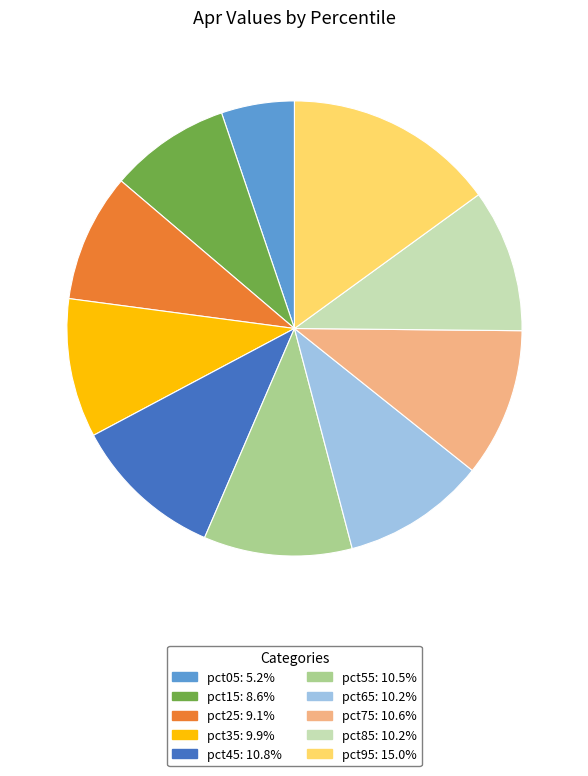

Combined, do pct35 and pct75 account for over 50%?

No